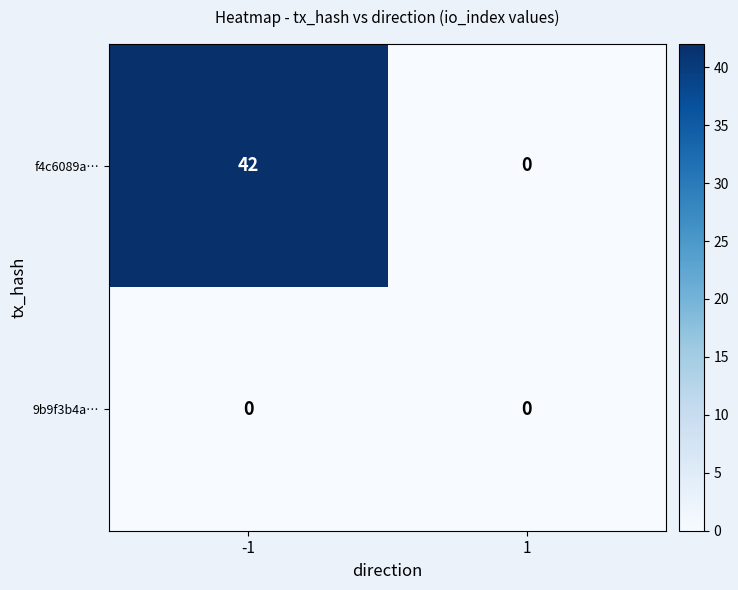

The f4c6089a… series shows 0 at 1. True or false?

True